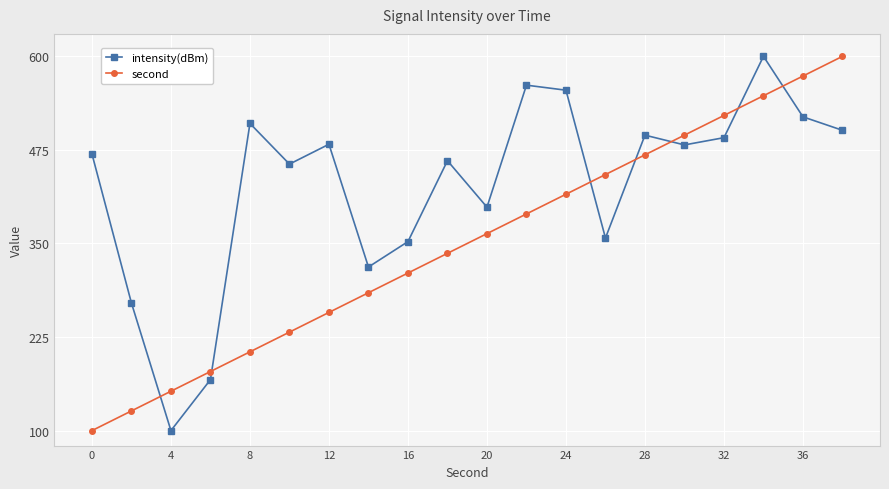

What is the value of the intensity(dBm) point at the 1st from the left?

469.7